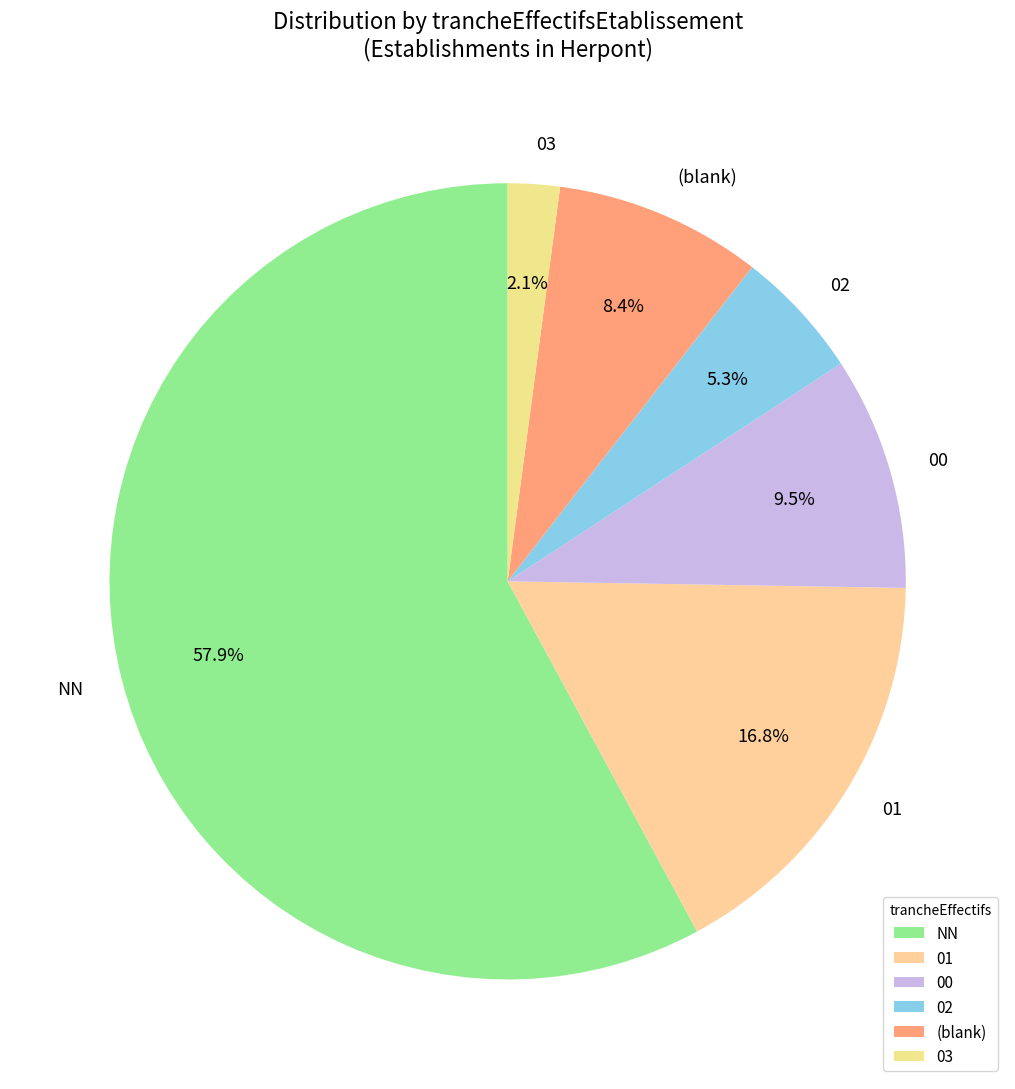

Which category accounts for the majority?

NN